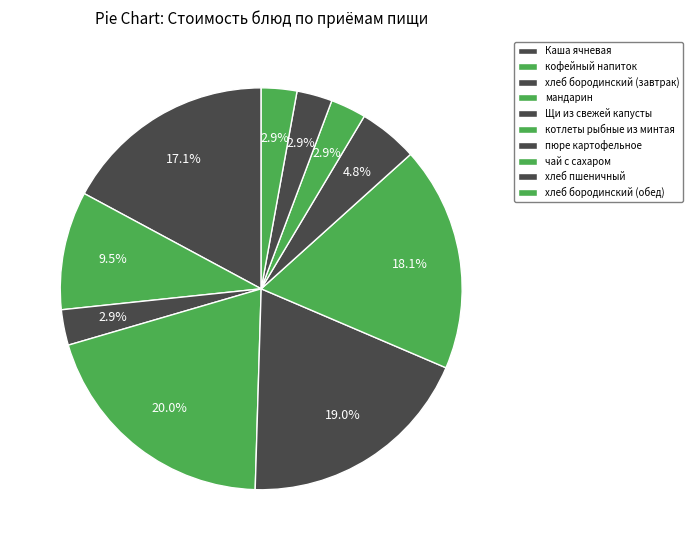

What percentage do Щи из свежей капусты and котлеты рыбные из минтая together represent?

37.1%